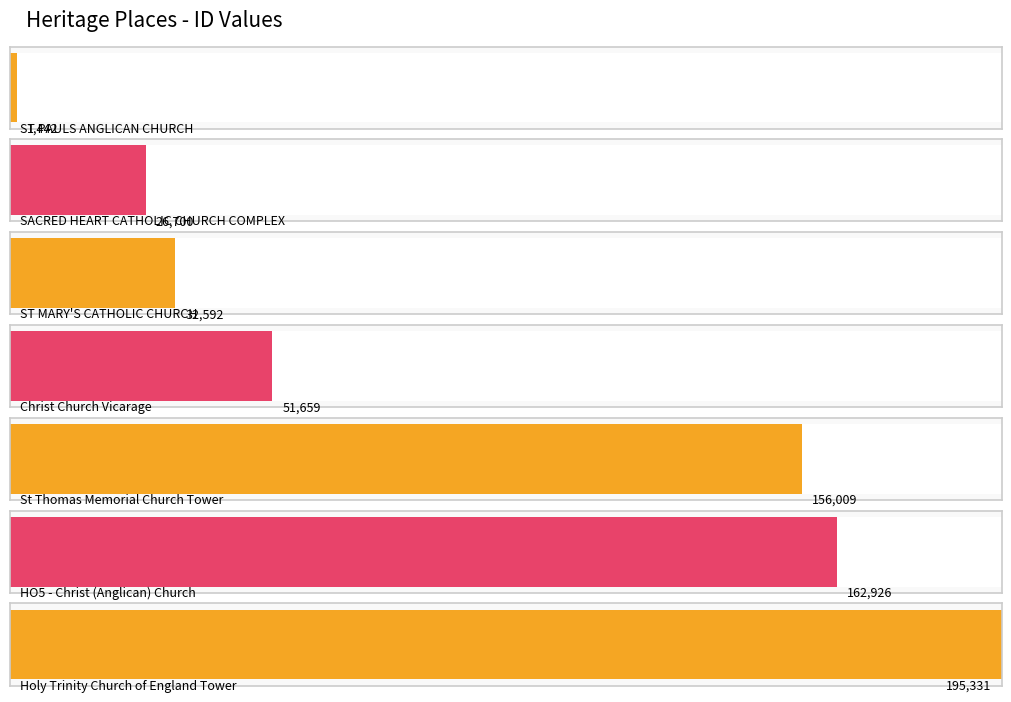

What is the minimum value shown in the chart?

1442